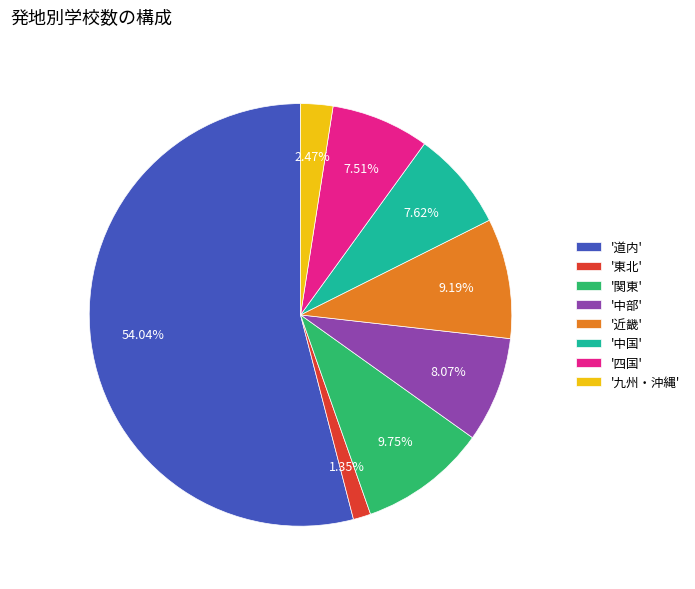

How many segments does this pie chart have?

8